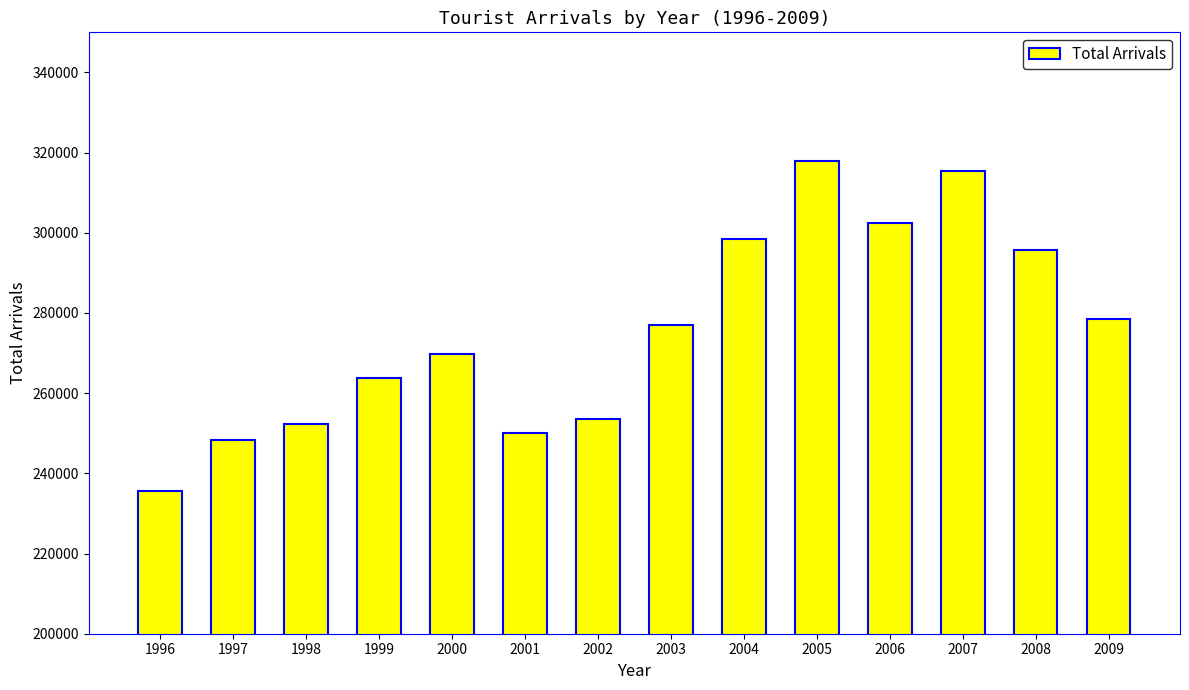

What is the sum of all values?

3859178